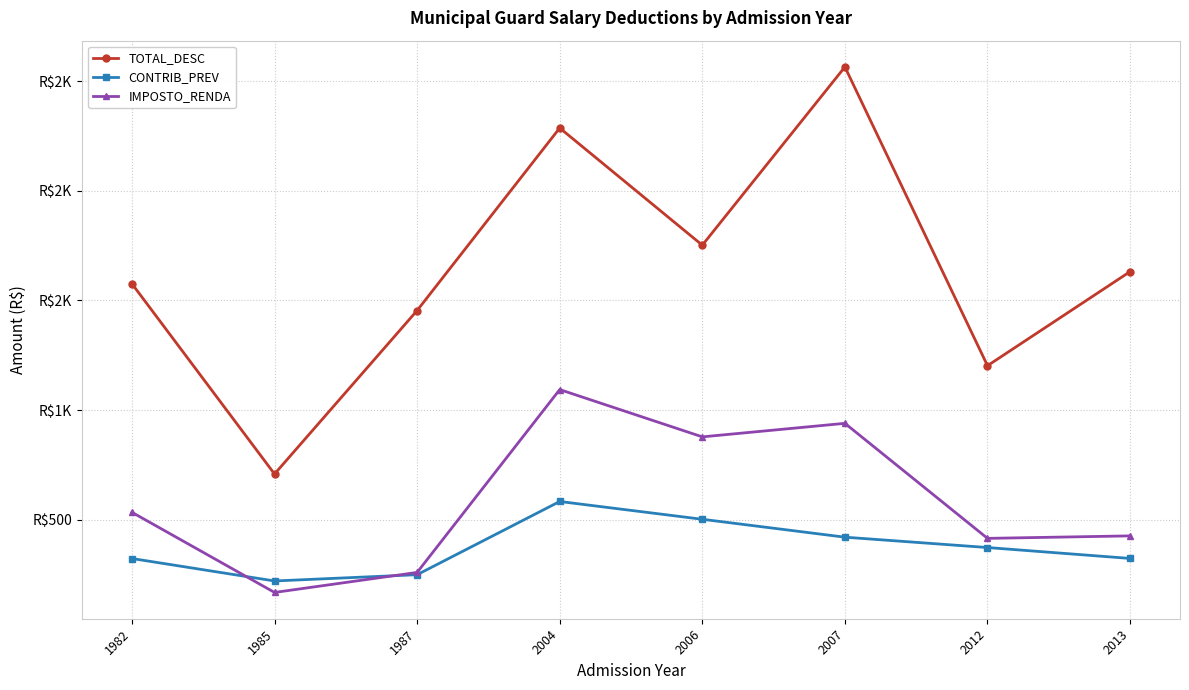

Which category has the highest value in the CONTRIB_PREV series?

2004